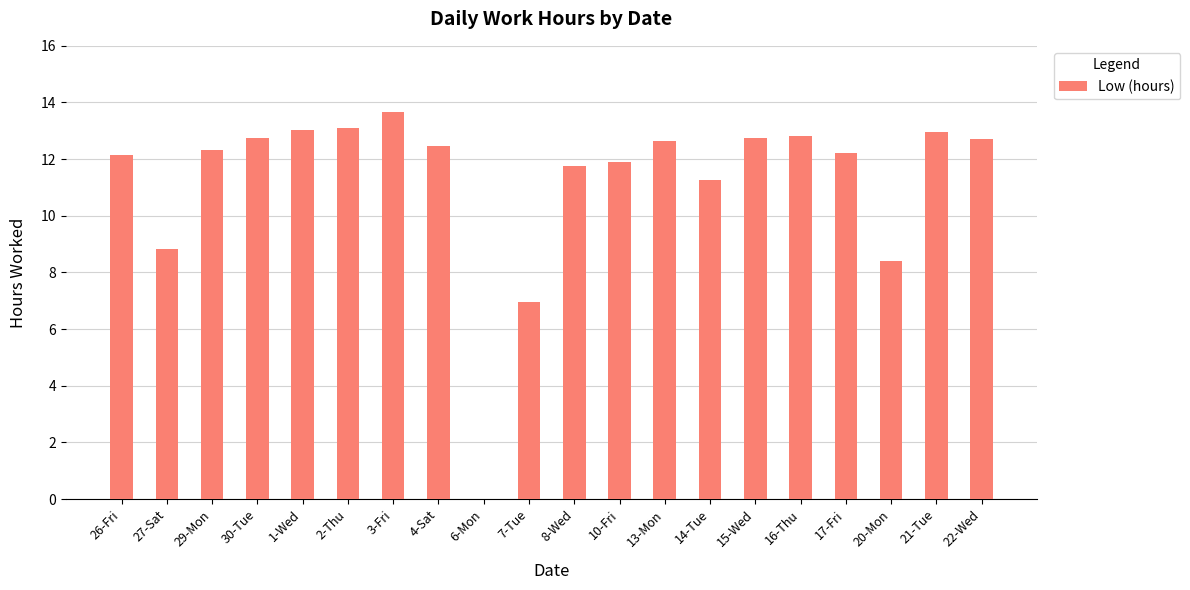

Are the bars horizontal?

No